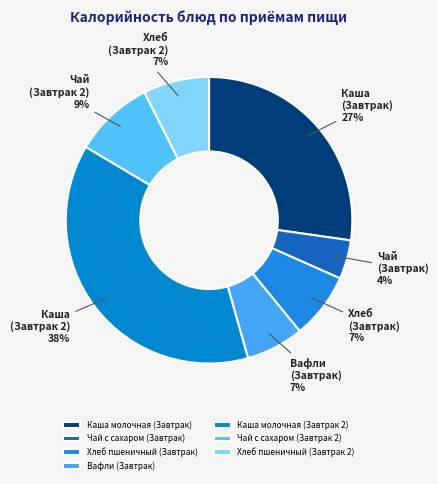

What percentage is the Чай с сахаром (Завтрак 2) slice, to the nearest percent?

9%